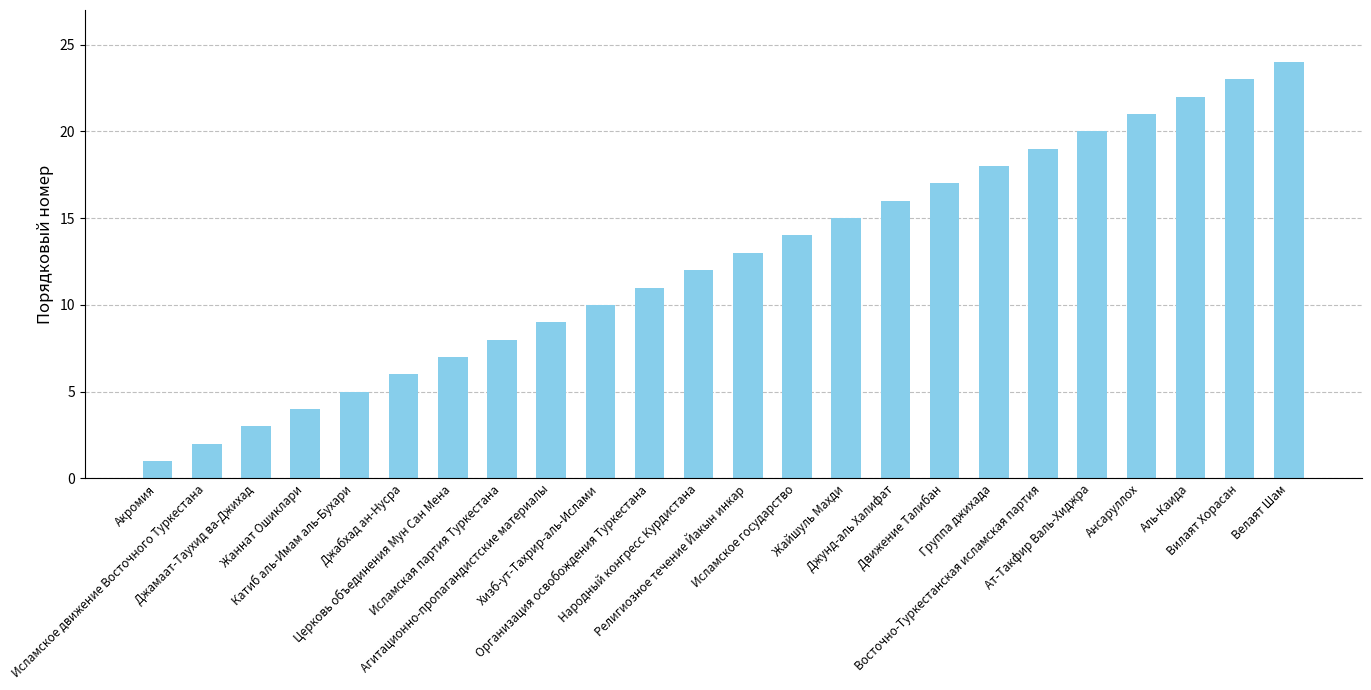

Reading left to right, list all the values displayed in this chart.

1	2	3	4	5	6	7	8	9	10	11	12	13	14	15	16	17	18	19	20	21	22	23	24